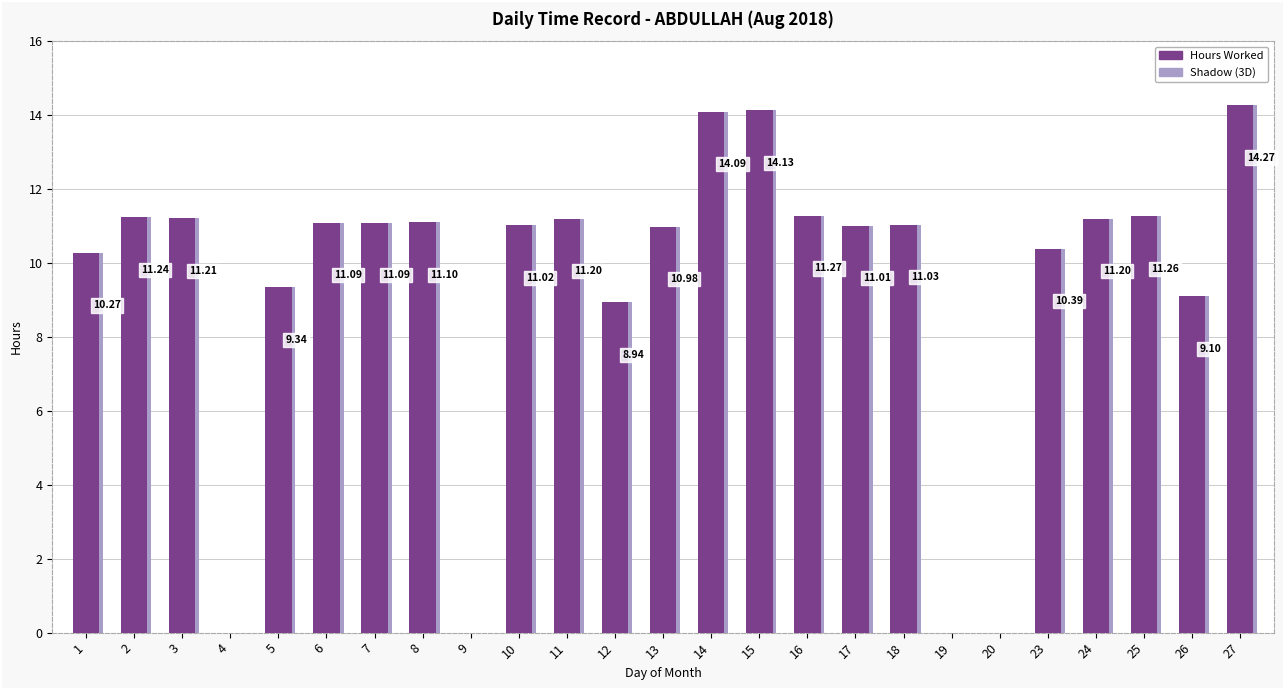

Which category has the highest value across all series?

27